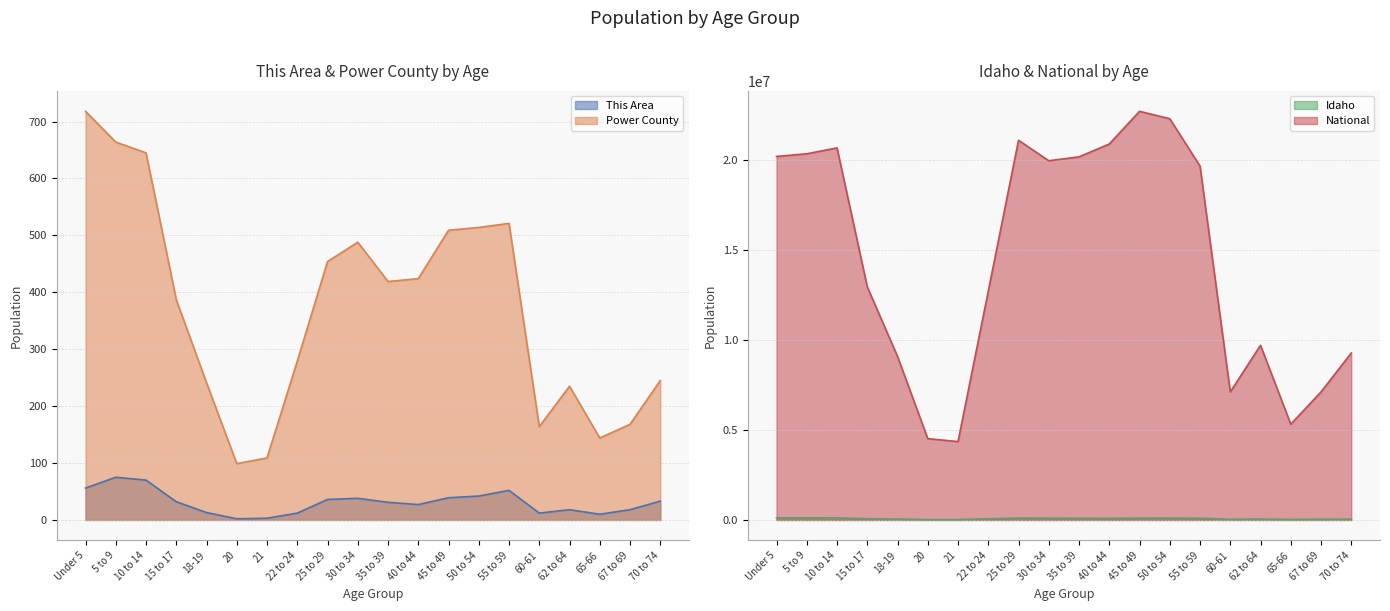

How many data points in National are above 19664805?

9